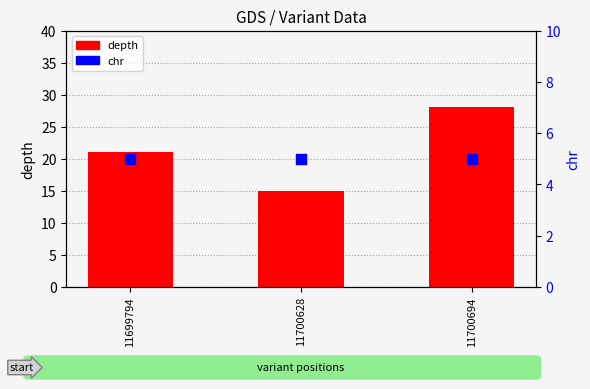

Is the value of depth at 11699794 greater than the value of chr at 11699794?

Yes